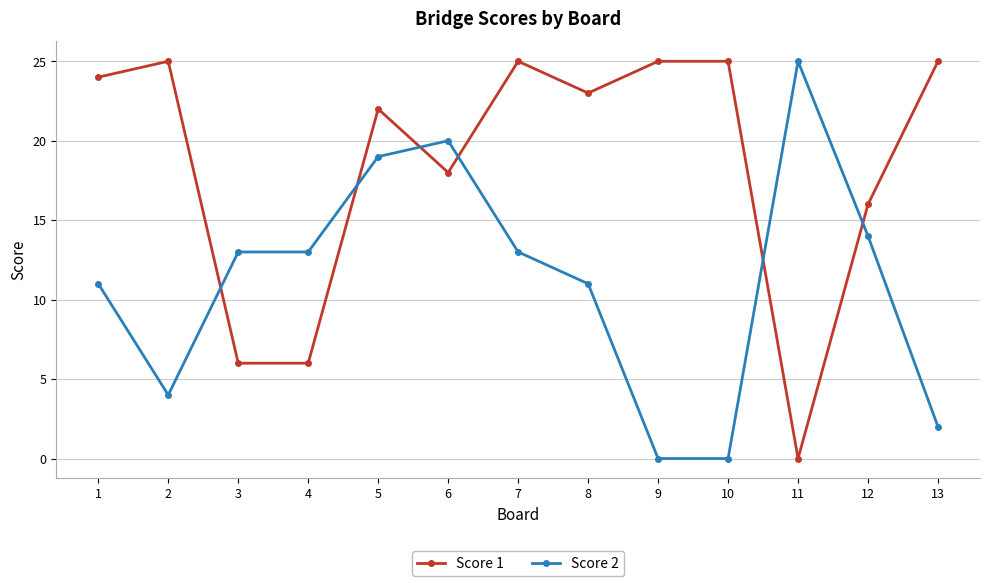

How many times do Score 1 and Score 2 cross each other?

6